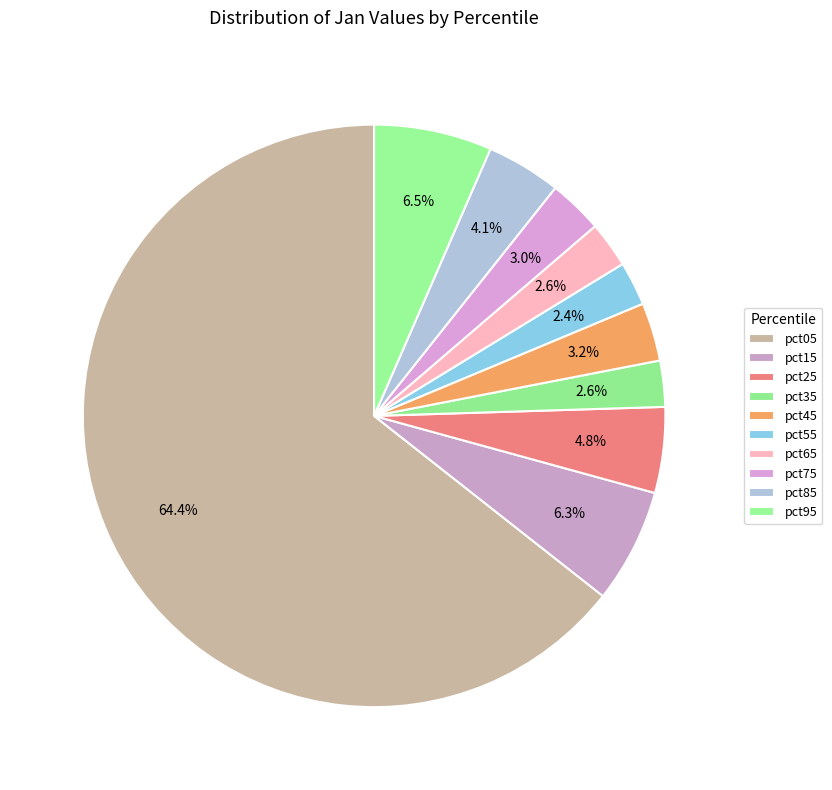

Count the number of slices in the pie.

10